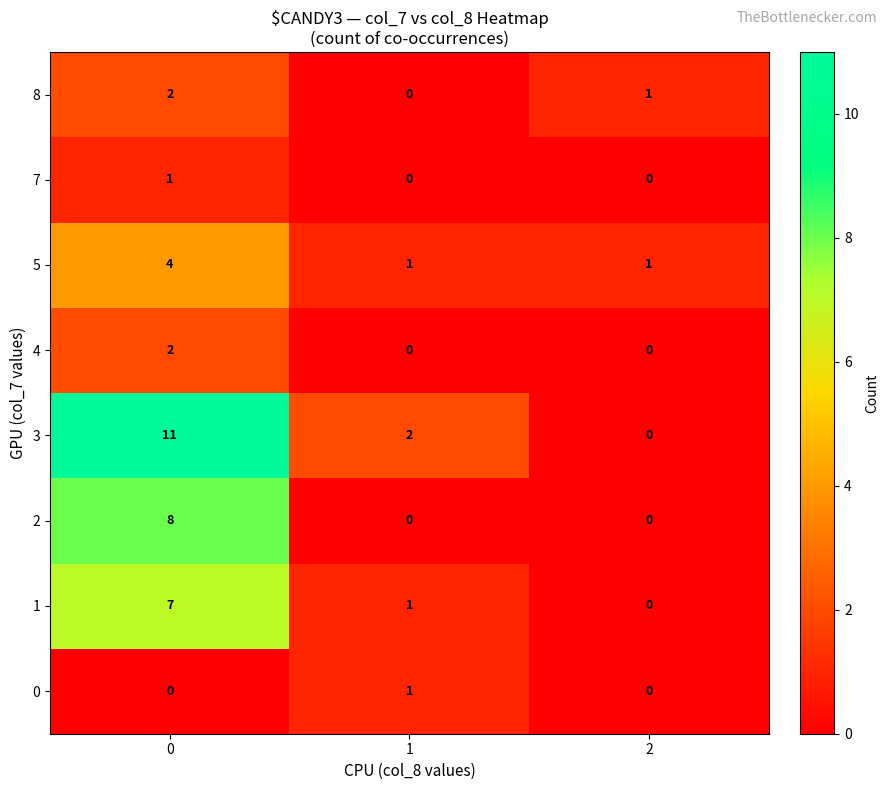

Which series has the widest spread of values?

3